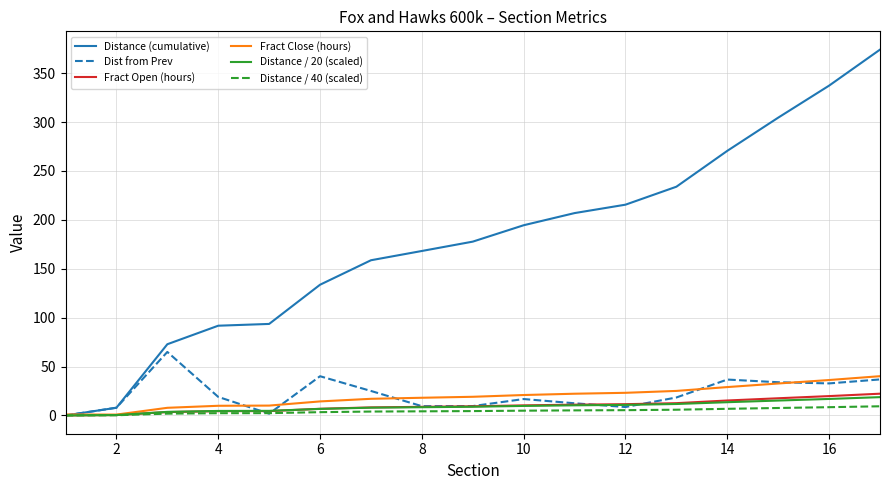

Which series has the largest range (max minus min)?

Distance (cumulative)